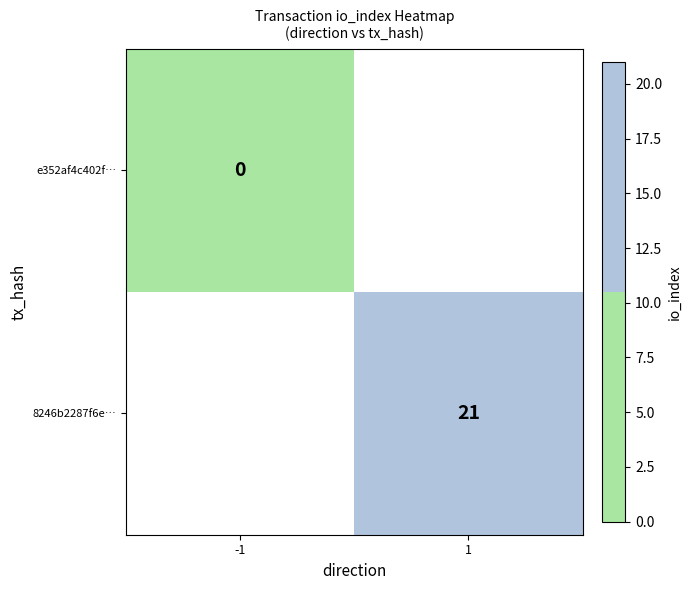

The value of 8246b2287f6e… at 1 is 34. True or false?

False